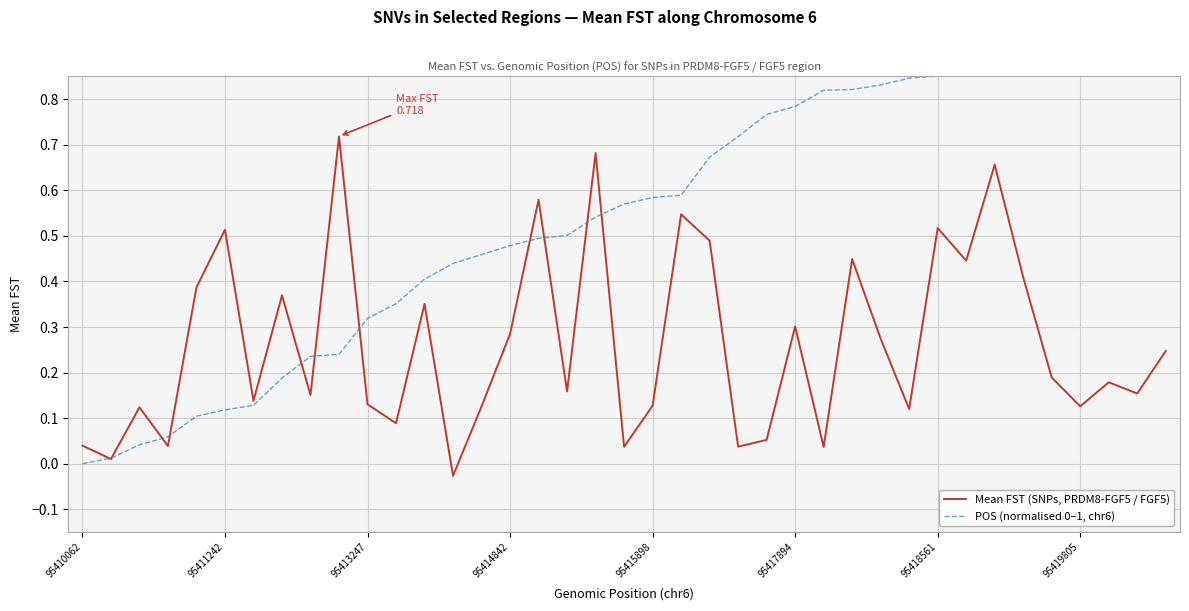

At which label is POS (normalised 0–1, chr6) closest to 0?

95410062